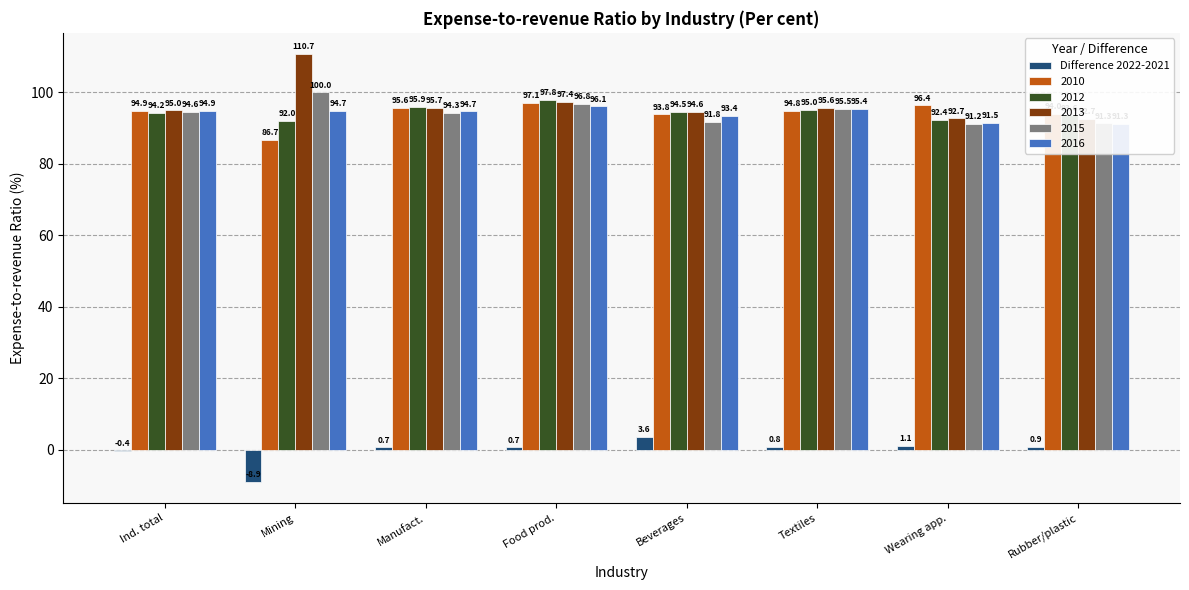

What is the change in value from Mining to Textiles?

+9.8